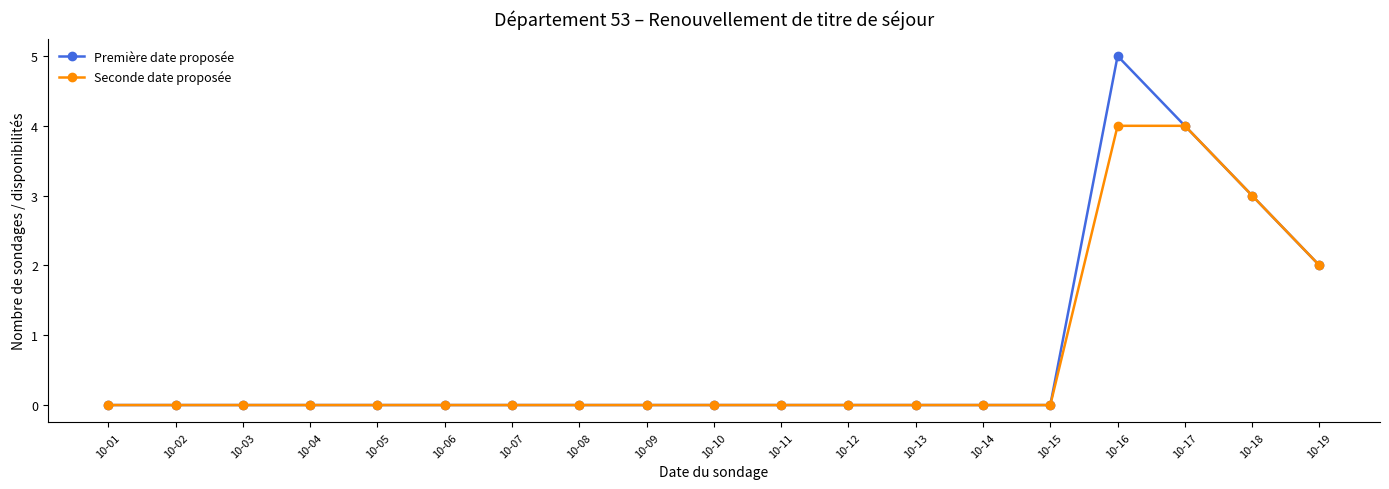

Which series has the largest total across all categories?

Première date proposée